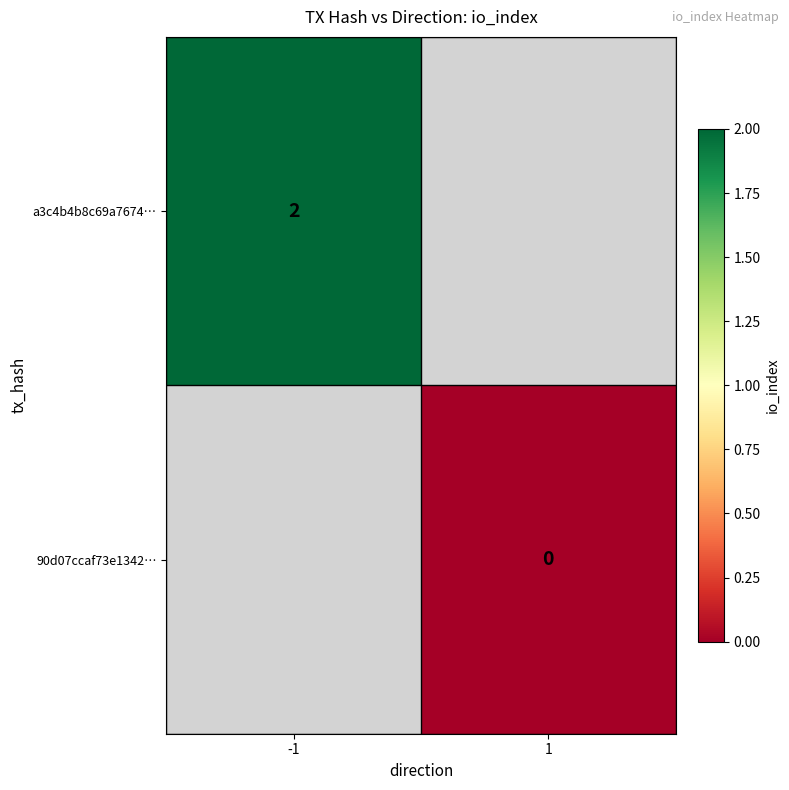

Is the value of a3c4b4b8c69a7674… at -1 greater than the value of 90d07ccaf73e1342… at 1?

Yes